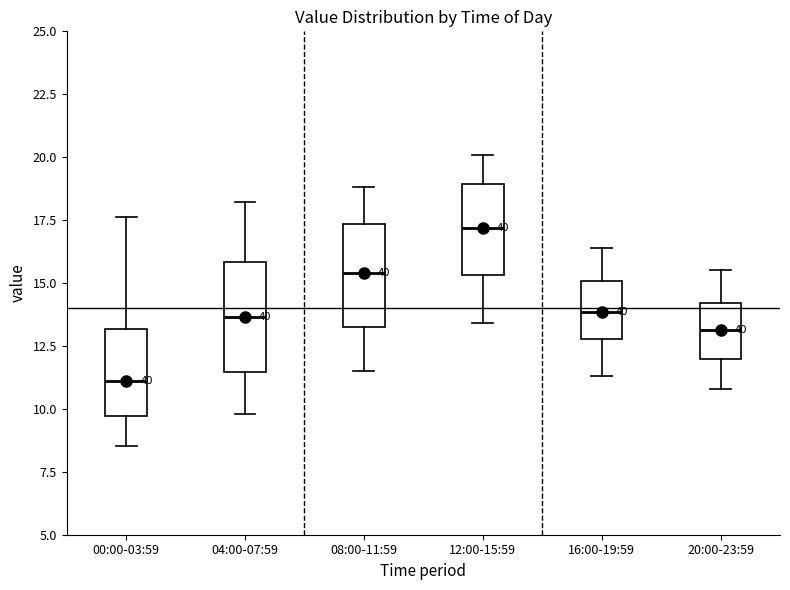

Where does the upper whisker of the box for 20:00-23:59 end on the y-axis? The values are not printed on the chart, so give them approximately, as read against the axis.

15.5